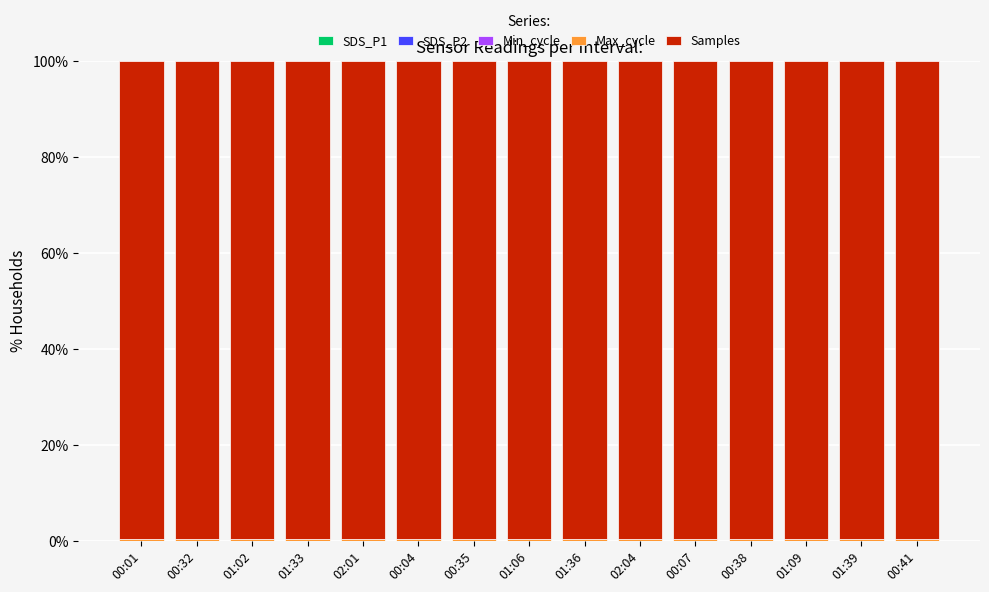

Are the bars horizontal?

No